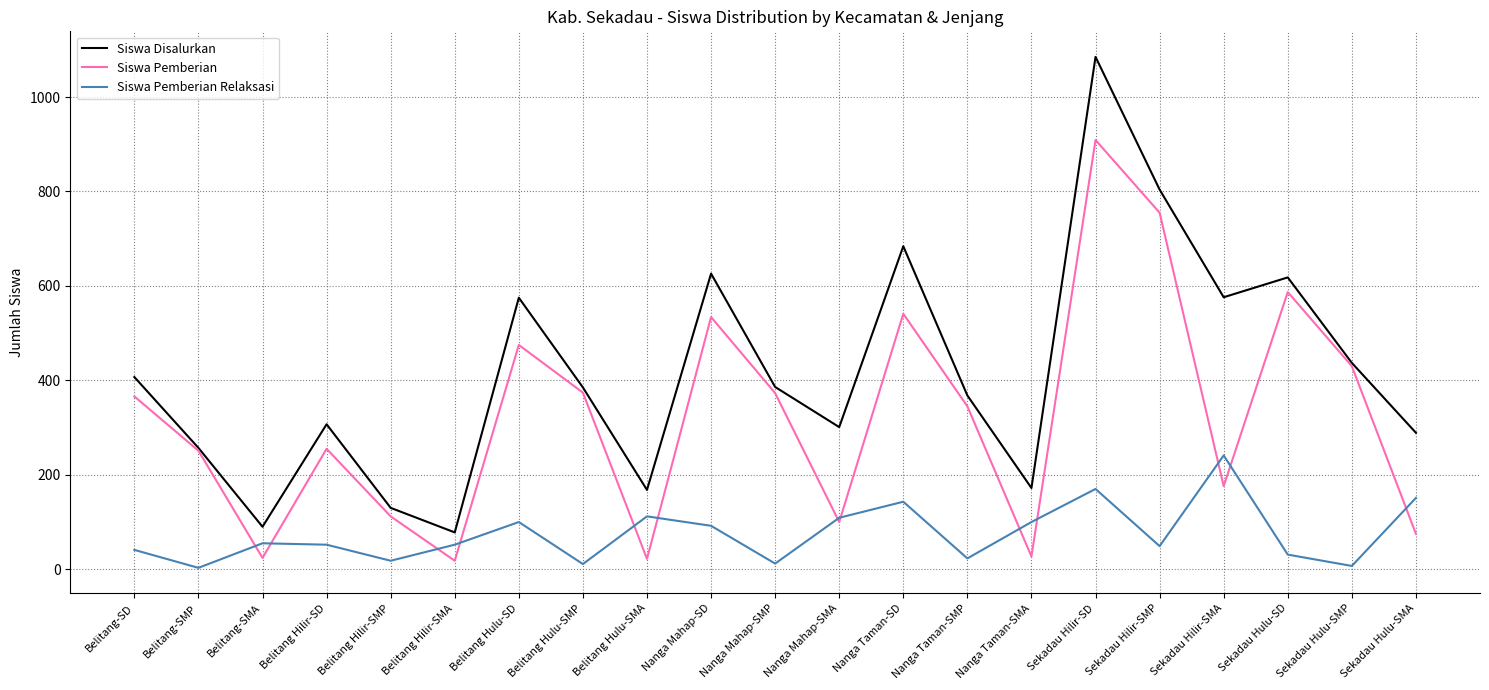

Is this an area chart (filled region under the line)?

No